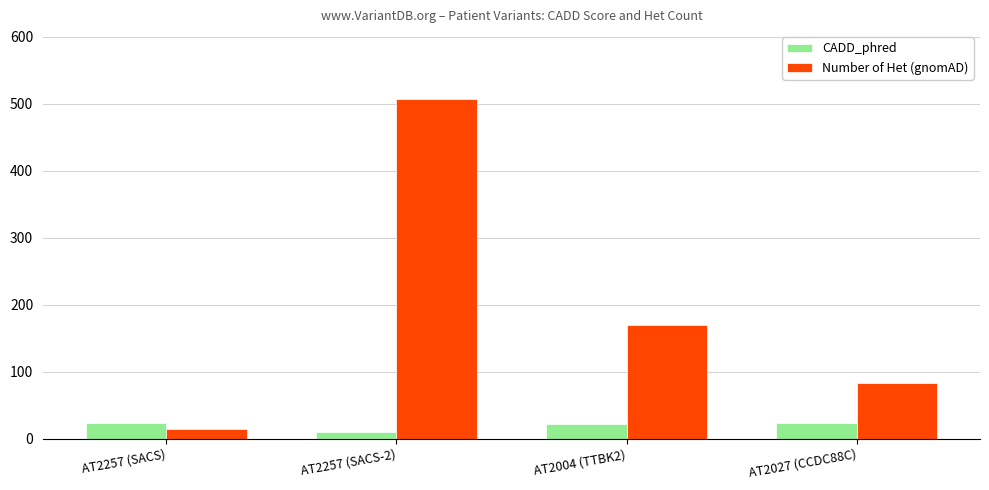

What are all the series names shown in the legend?

CADD_phred, Number of Het (gnomAD)